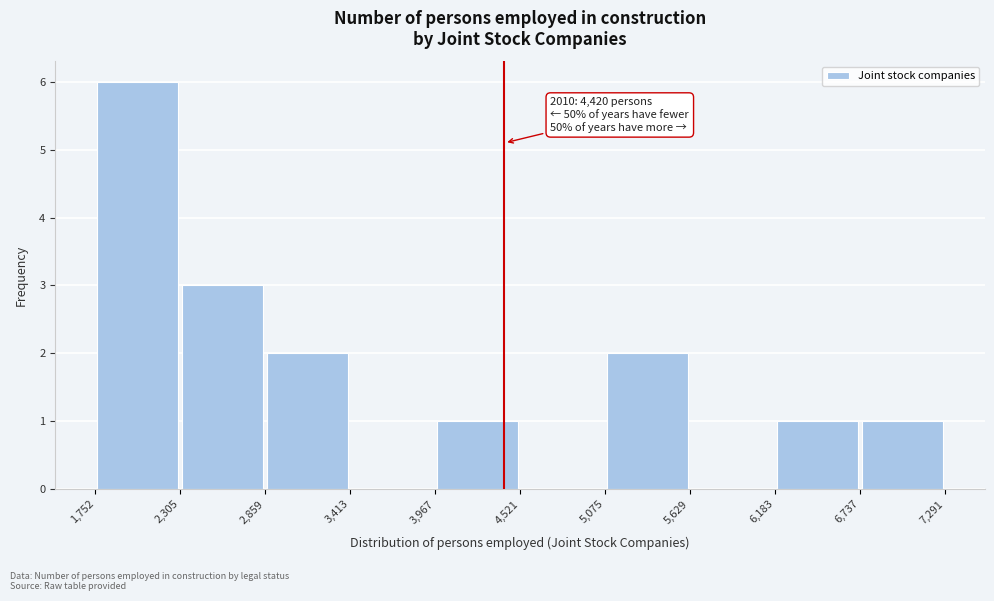

Which range on the x-axis has the tallest bar?

1,752 to 2,305